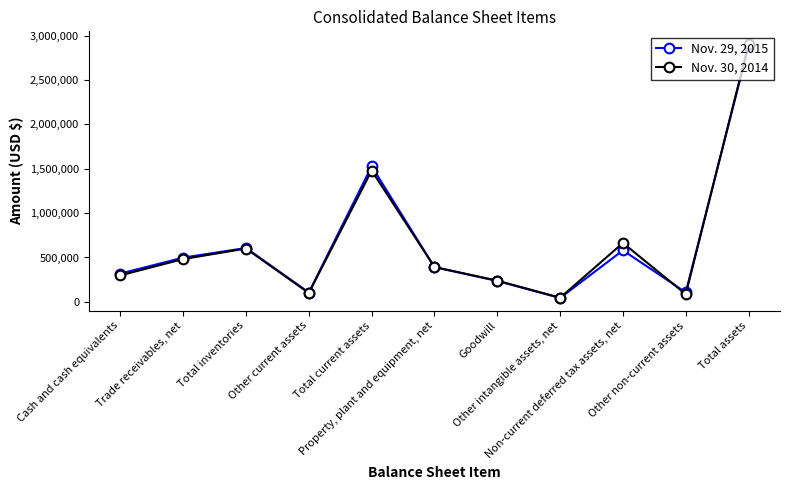

What is the greatest value displayed?

2906901